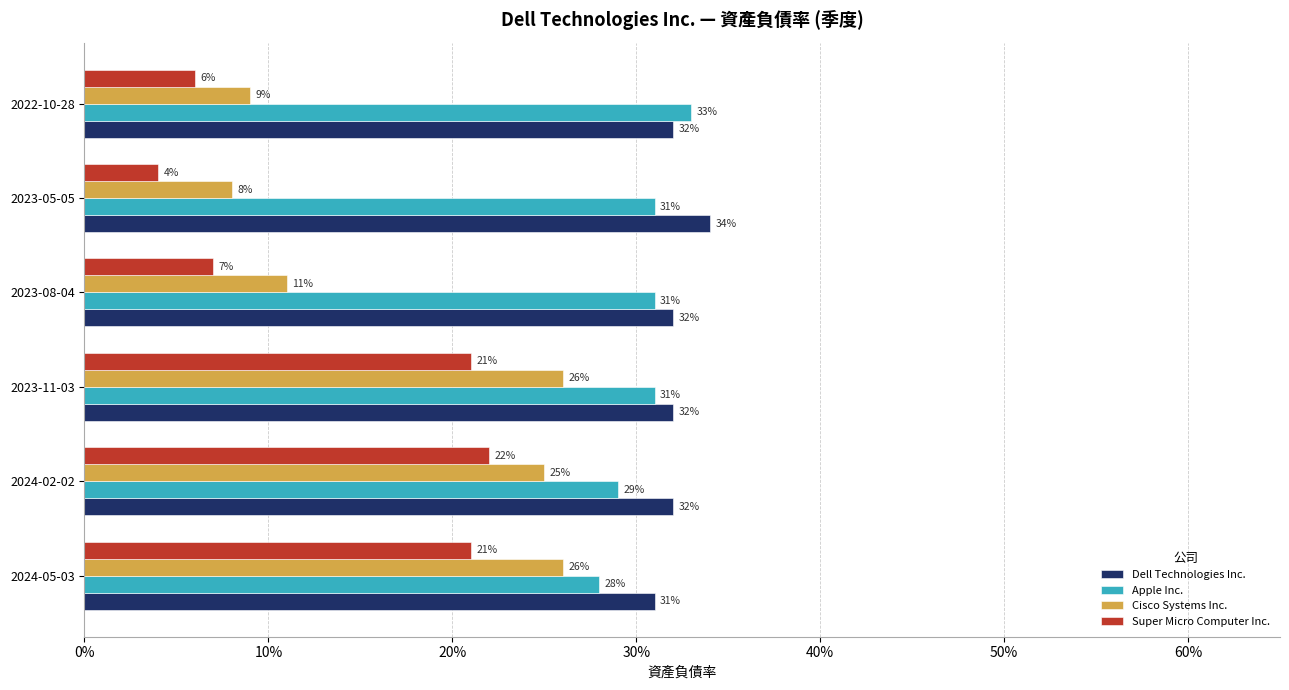

What are all the series names shown in the legend?

Dell Technologies Inc., Apple Inc., Cisco Systems Inc., Super Micro Computer Inc.